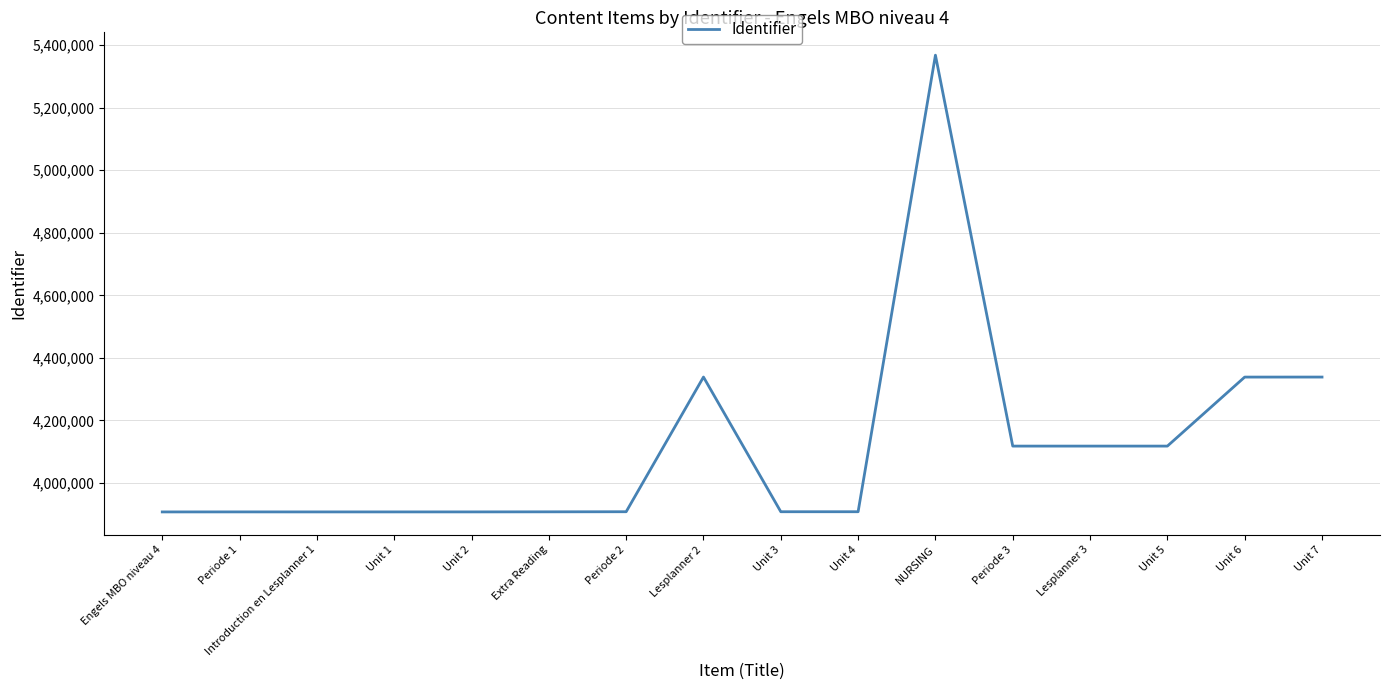

What is the difference between the maximum and minimum values?

1460699